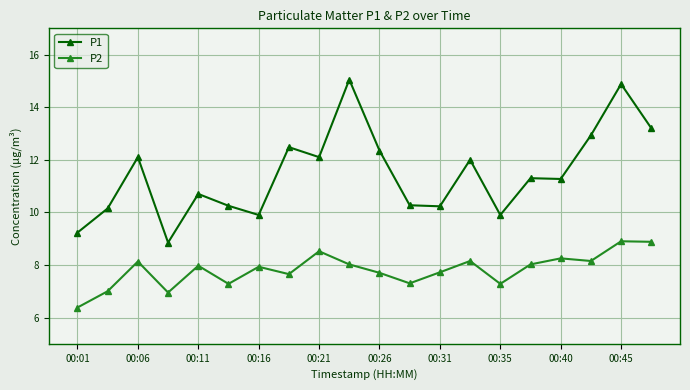

What is the difference between the maximum and minimum values in the P2 series?

2.5